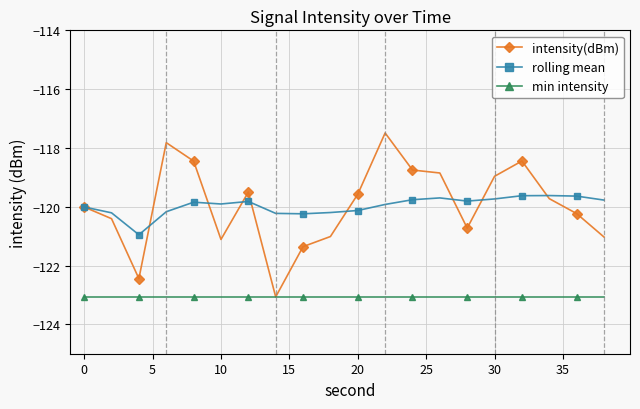

What is the maximum value for intensity(dBm)?

-117.5